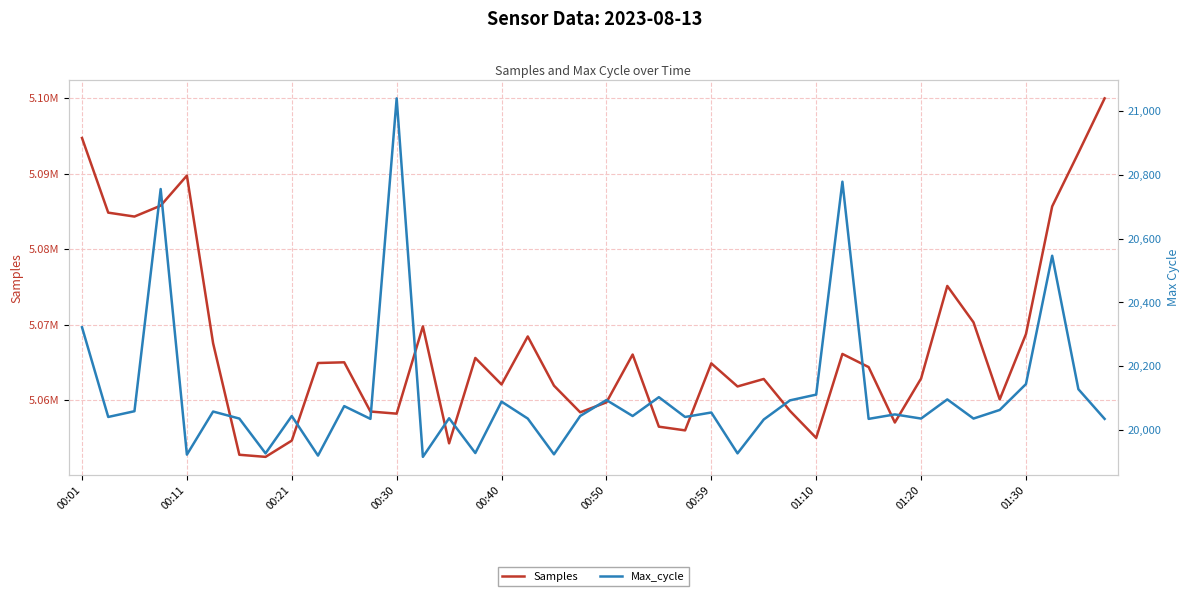

What is the minimum value shown in the chart?

19916